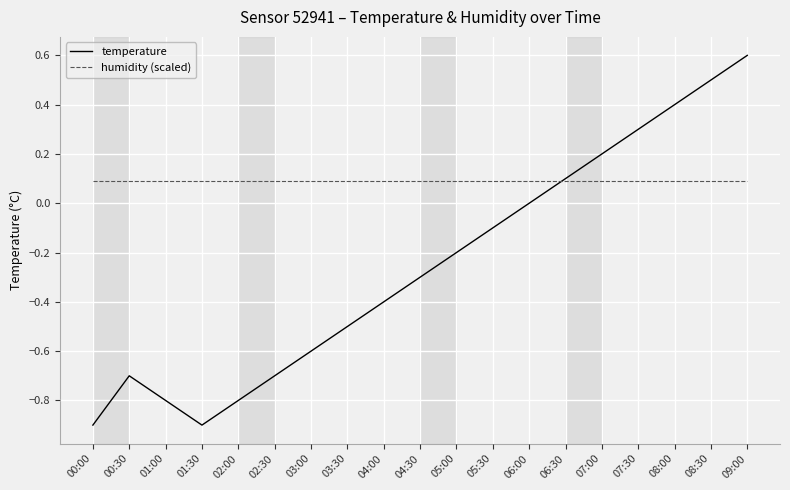

What is the spread (max minus min) of values at 01:00?

0.9